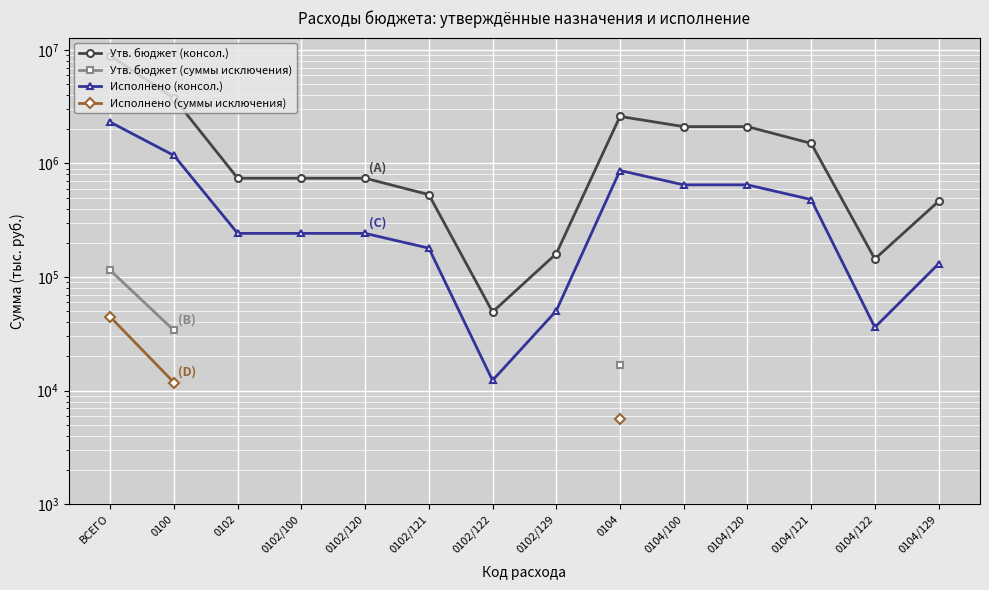

What are all the series names shown in the legend?

Утв. бюджет (консол.), Утв. бюджет (суммы исключения), Исполнено (консол.), Исполнено (суммы исключения)